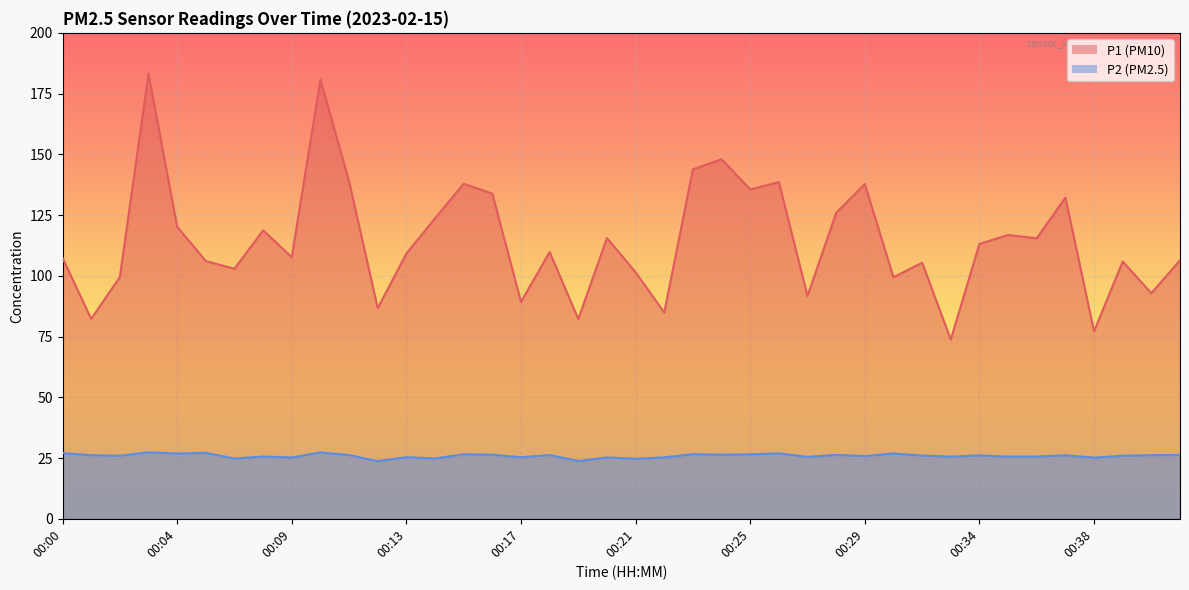

Reading left to right, list all the values displayed in this chart.

P1: 00:00=107.4	00:01=82.3	00:02=99.5	00:03=183.1	00:04=120.2	00:05=106.1	00:07=102.9	00:08=118.7	00:09=107.7	00:10=180.8	00:11=138.8	00:12=86.7	00:13=109.2	00:14=123.7	00:15=137.9	00:16=133.8	00:17=89.3	00:18=109.8	00:19=82.2	00:20=115.5	00:21=101.5	00:22=84.9	00:23=143.8	00:24=148.0	00:25=135.6	00:26=138.6	00:27=91.7	00:28=125.9	00:29=137.8	00:31=99.4	00:32=105.4	00:33=73.8	00:34=113.1	00:35=116.8	00:36=115.5	00:37=132.2	00:38=77.2	00:39=105.9	00:40=92.8	00:41=106.4
P2: 00:00=27.1	00:01=26.2	00:02=25.9	00:03=27.4	00:04=26.9	00:05=27.1	00:07=24.8	00:08=25.6	00:09=25.2	00:10=27.3	00:11=26.2	00:12=23.7	00:13=25.4	00:14=24.8	00:15=26.6	00:16=26.4	00:17=25.3	00:18=26.2	00:19=23.8	00:20=25.3	00:21=24.7	00:22=25.3	00:23=26.6	00:24=26.4	00:25=26.5	00:26=26.9	00:27=25.5	00:28=26.3	00:29=25.8	00:31=26.9	00:32=26.0	00:33=25.6	00:34=26.1	00:35=25.6	00:36=25.6	00:37=26.1	00:38=25.2	00:39=25.9	00:40=26.2	00:41=26.3